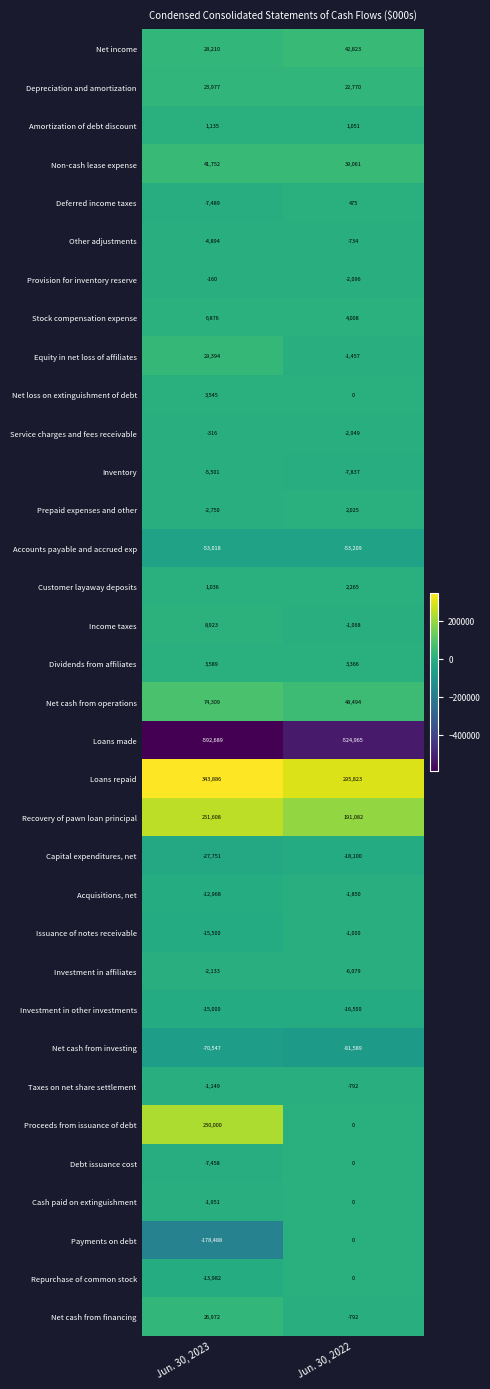

At which category does the chart reach its minimum across all series?

Jun. 30, 2023